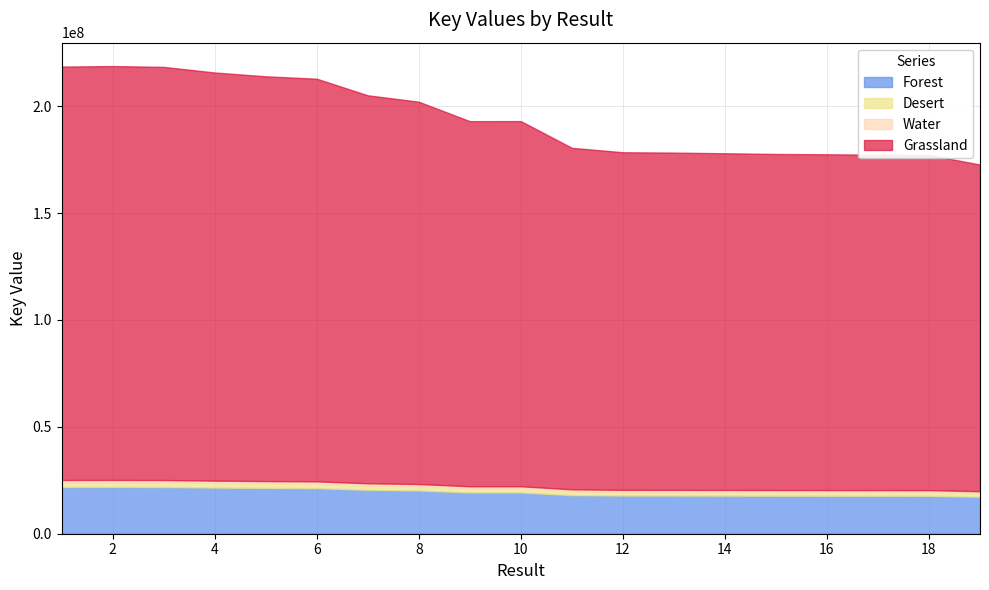

Reading left to right, list all the values displayed in this chart.

1=218569099	2=218815927	3=218418987	4=215804058	5=214022545	6=212888649	7=205129892	8=202133218	9=193034706	10=193052740	11=180567716	12=178483741	13=178321244	14=178008626	15=177683650	16=177536035	17=177331987	18=177216612	19=172743242